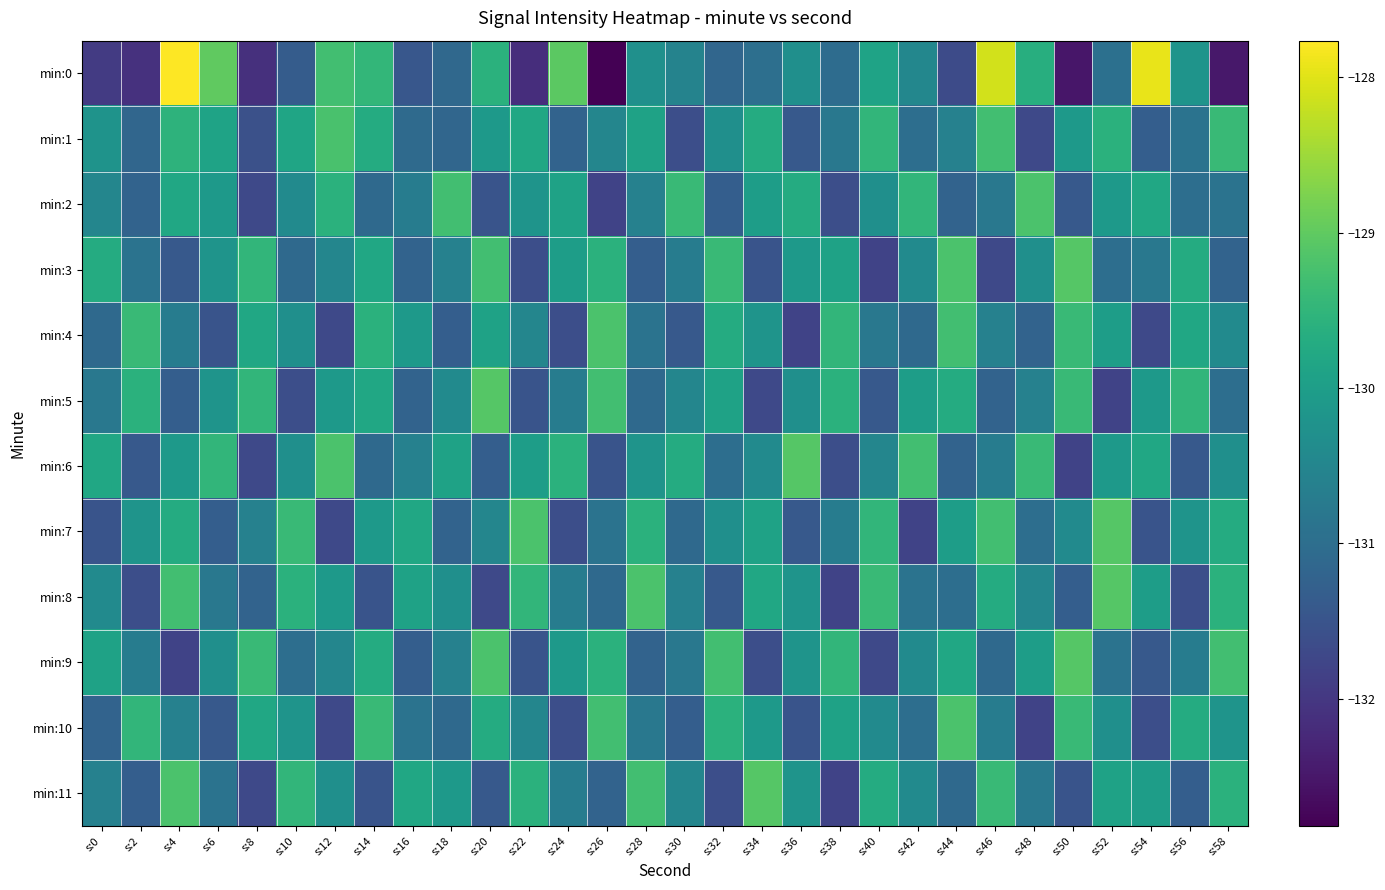

How many data points does each series have?

30